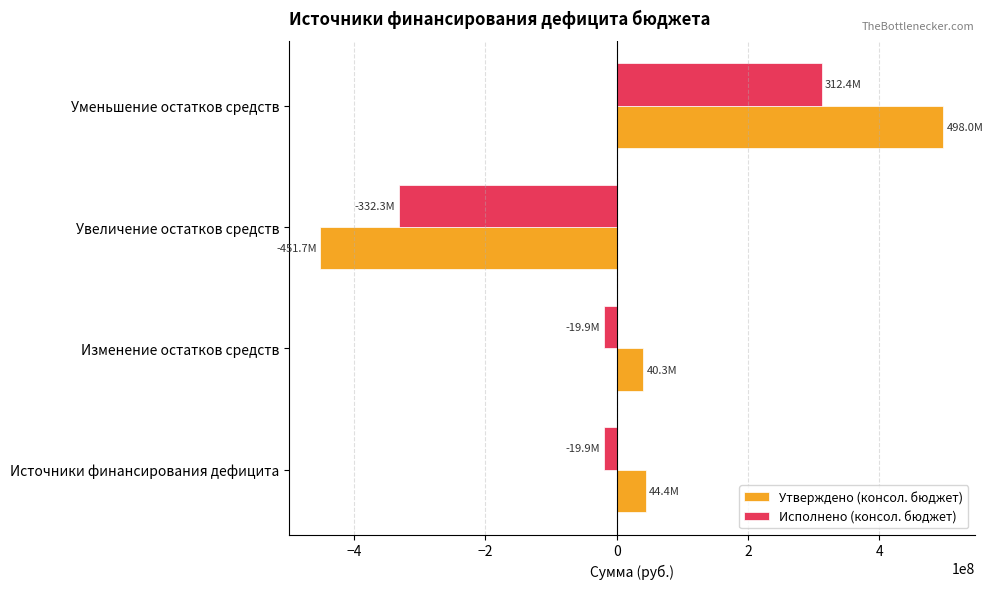

What is the maximum value shown in the chart?

497973673.7